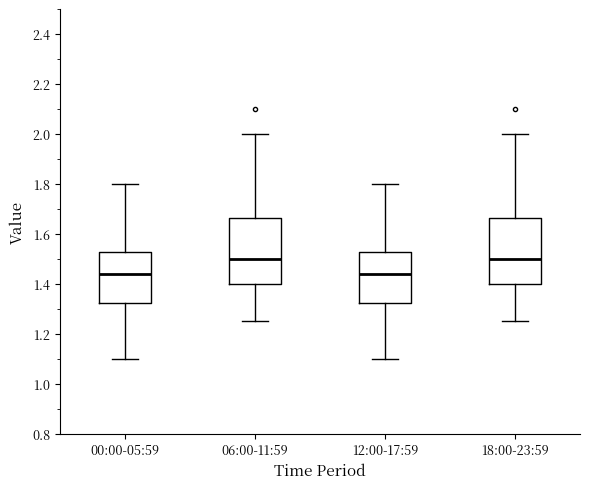

Reading left to right, transcribe this box plot: for each box, give where its median line is, the range the box spans, and where its two whiskers end, as read against the y-axis. The values are not printed on the chart, so give them approximately, as read against the axis.

00:00-05:59: median 1.44, box 1.32 to 1.52, whiskers 1.10 to 1.80
06:00-11:59: median 1.50, box 1.40 to 1.66, whiskers 1.26 to 2.00
12:00-17:59: median 1.44, box 1.32 to 1.52, whiskers 1.10 to 1.80
18:00-23:59: median 1.50, box 1.40 to 1.66, whiskers 1.26 to 2.00